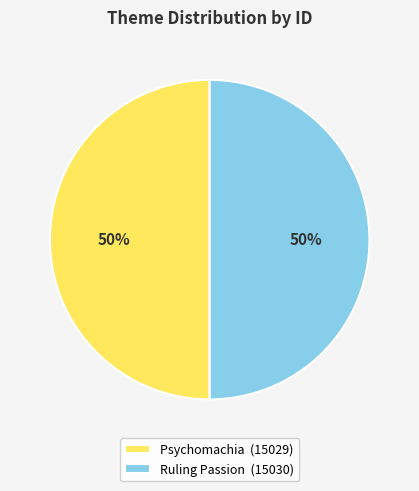

Approximately how many times larger is the value at Ruling Passion (15030) compared to Psychomachia (15029)?

1.0